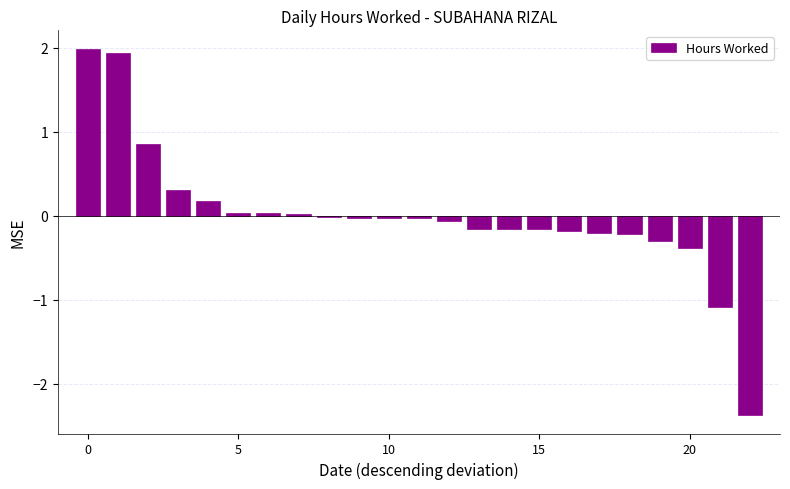

What is the maximum value shown in the chart?

2.0